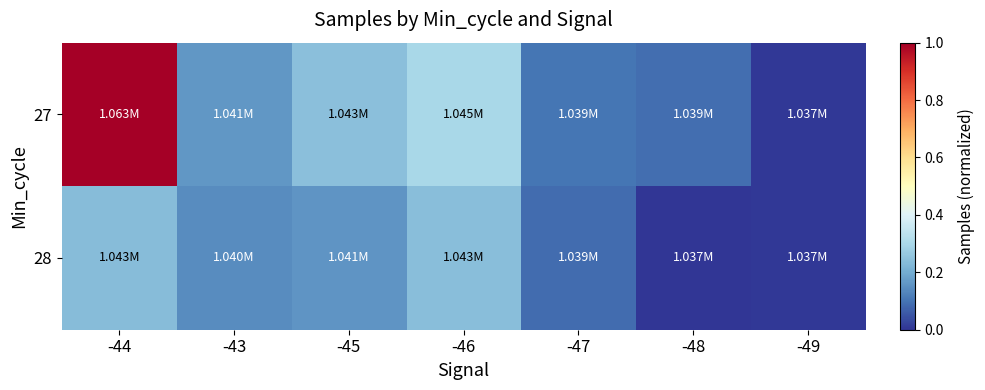

Reading left to right, extract all data points from this chart.

27: -44=1.0	-43=0.2	-45=0.2	-46=0.3	-47=0.1	-48=0.1	-49=0.0
28: -44=0.2	-43=0.1	-45=0.2	-46=0.2	-47=0.1	-48=0.0	-49=0.0